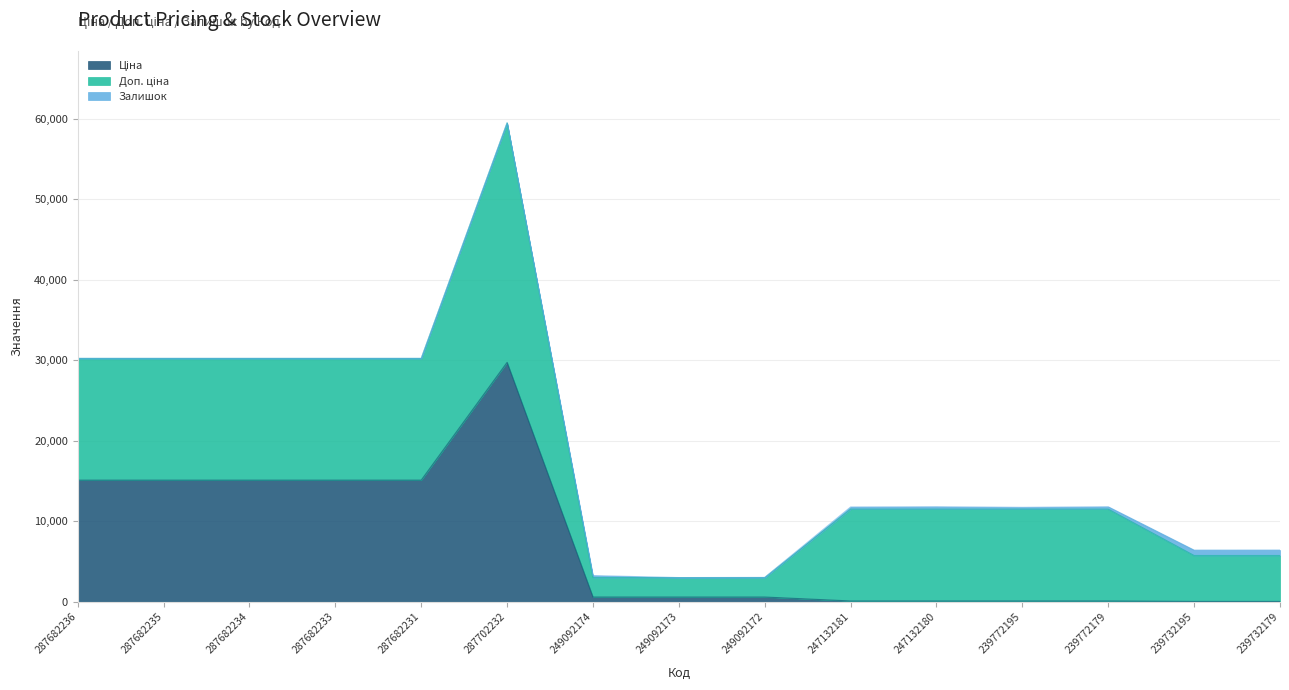

What is the difference between the second highest and minimum values in the Доп. ціна series?

12705.2